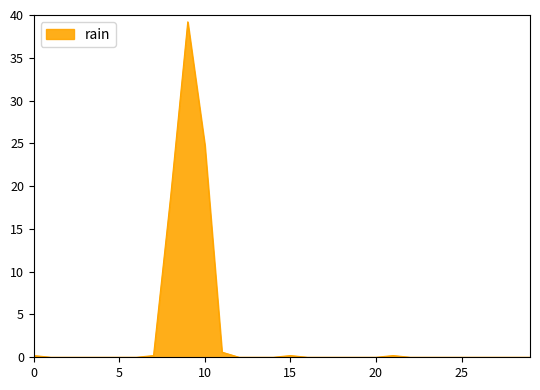

What is the average value?

2.8